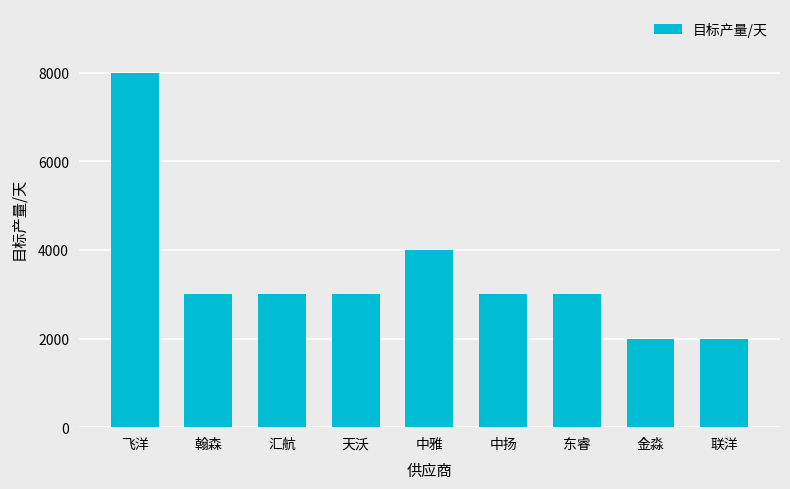

The chart shows a value of 1415 at 中扬. True or false?

False